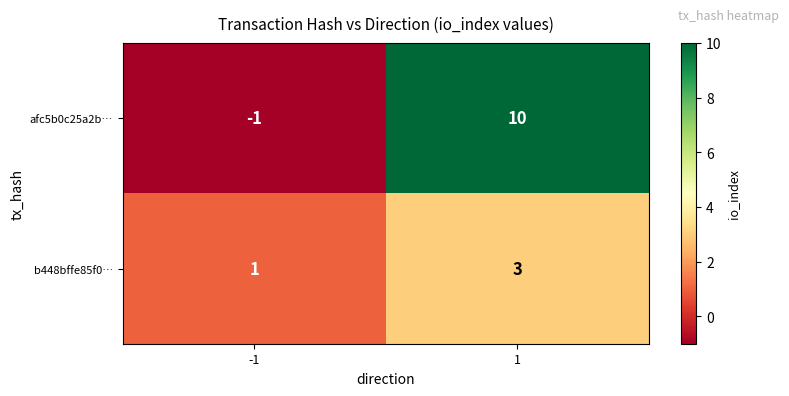

Which series has the largest range (max minus min)?

afc5b0c25a2b…